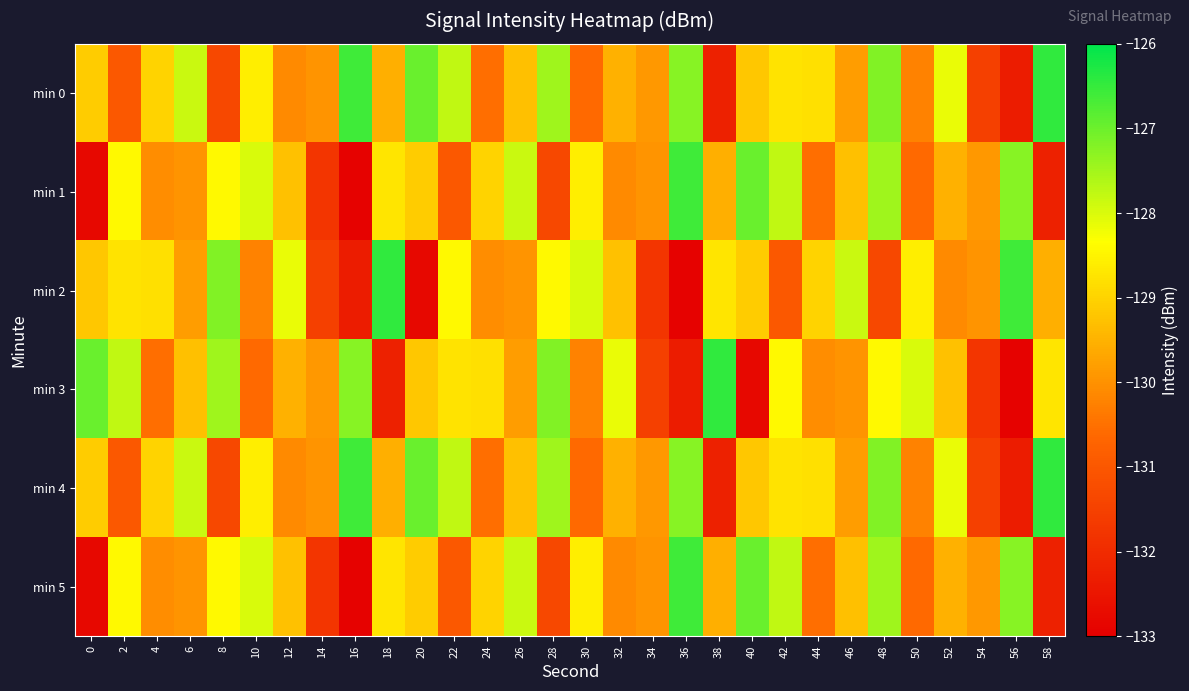

Which category has the lowest value across all series?

16